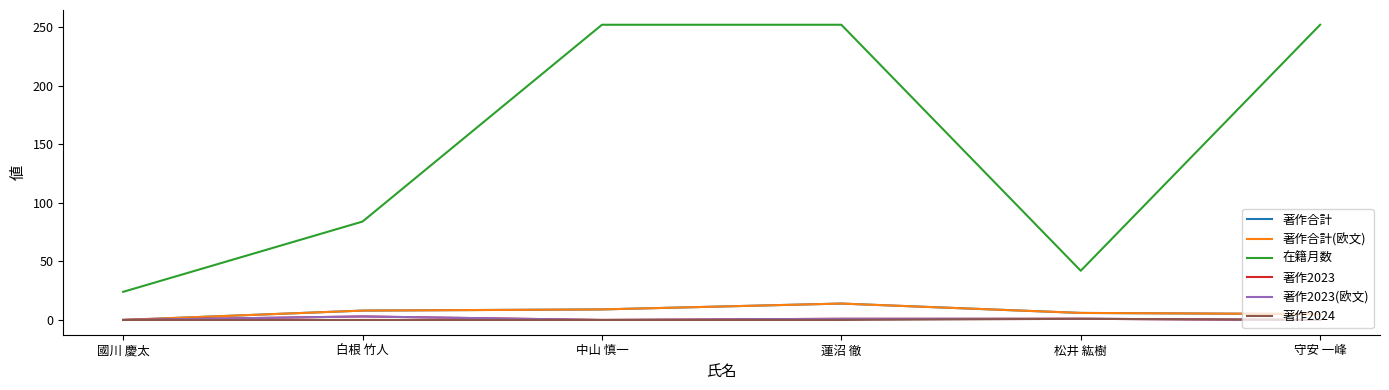

At which category does 著作合計(欧文) reach its first local peak?

蓮沼 徹